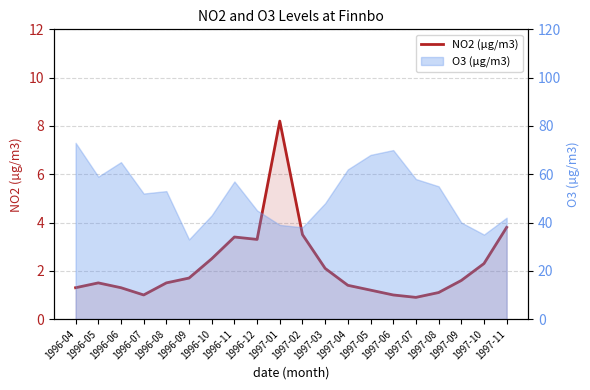

What is the ratio of the value at 1996-10 to the value at 1997-05?

2.1